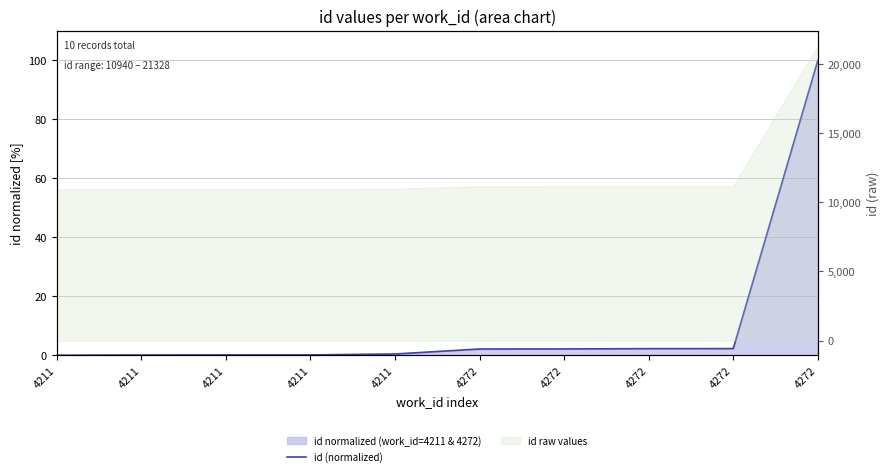

What is the sum of the values at 4211 and 4272?

100.1